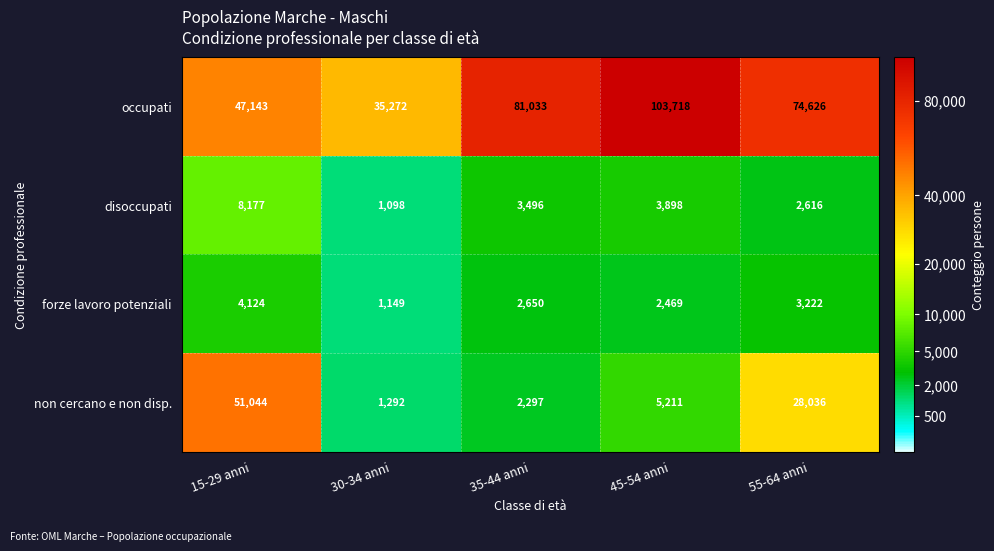

Rank the series by their maximum value, from highest to lowest.

occupati, non cercano e non disp., disoccupati, forze lavoro potenziali